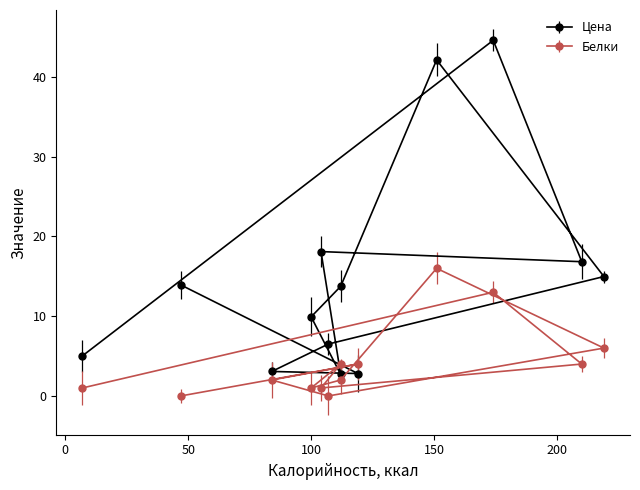

What value does the Цена series have at 151?

42.1